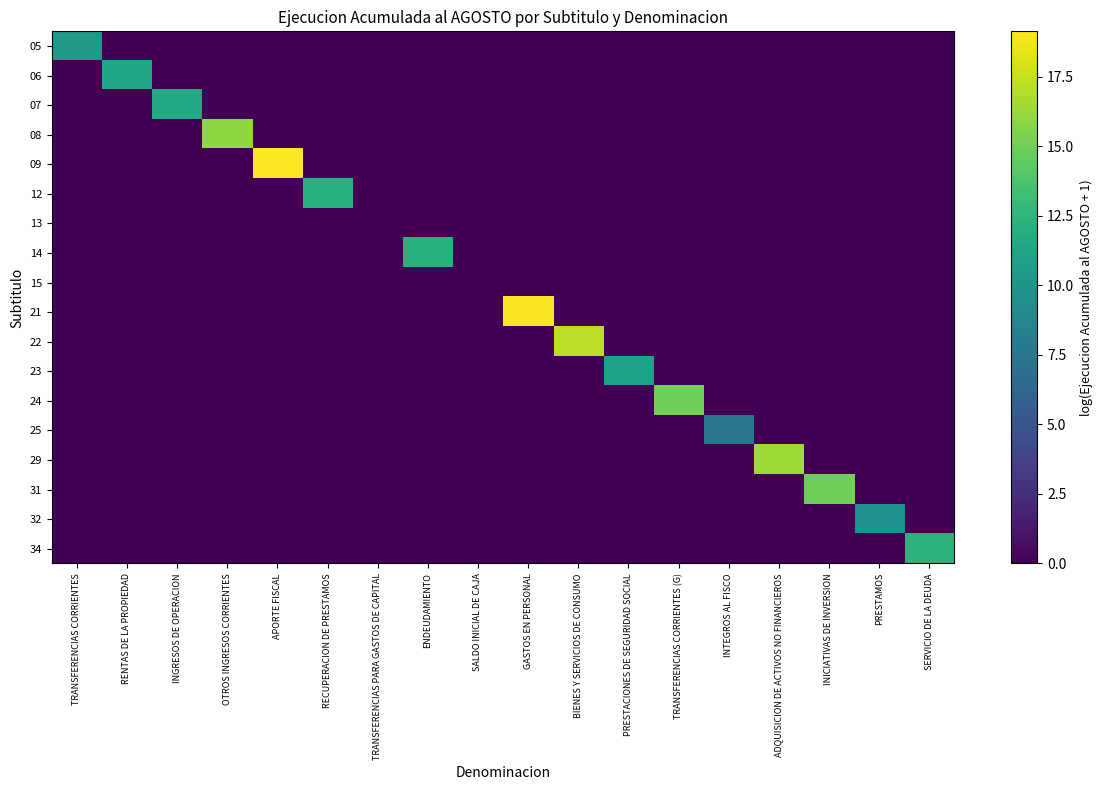

Reading left to right, what are all the values shown in this chart?

05: TRANSFERENCIAS CORRIENTES=10.3	RENTAS DE LA PROPIEDAD=0.0	INGRESOS DE OPERACION=0.0	OTROS INGRESOS CORRIENTES=0.0	APORTE FISCAL=0.0	RECUPERACION DE PRESTAMOS=0.0	TRANSFERENCIAS PARA GASTOS DE CAPITAL=0.0	ENDEUDAMIENTO=0.0	SALDO INICIAL DE CAJA=0.0	GASTOS EN PERSONAL=0.0	BIENES Y SERVICIOS DE CONSUMO=0.0	PRESTACIONES DE SEGURIDAD SOCIAL=0.0	TRANSFERENCIAS CORRIENTES (G)=0.0	INTEGROS AL FISCO=0.0	ADQUISICION DE ACTIVOS NO FINANCIEROS=0.0	INICIATIVAS DE INVERSION=0.0	PRESTAMOS=0.0	SERVICIO DE LA DEUDA=0.0
06: TRANSFERENCIAS CORRIENTES=0.0	RENTAS DE LA PROPIEDAD=11.2	INGRESOS DE OPERACION=0.0	OTROS INGRESOS CORRIENTES=0.0	APORTE FISCAL=0.0	RECUPERACION DE PRESTAMOS=0.0	TRANSFERENCIAS PARA GASTOS DE CAPITAL=0.0	ENDEUDAMIENTO=0.0	SALDO INICIAL DE CAJA=0.0	GASTOS EN PERSONAL=0.0	BIENES Y SERVICIOS DE CONSUMO=0.0	PRESTACIONES DE SEGURIDAD SOCIAL=0.0	TRANSFERENCIAS CORRIENTES (G)=0.0	INTEGROS AL FISCO=0.0	ADQUISICION DE ACTIVOS NO FINANCIEROS=0.0	INICIATIVAS DE INVERSION=0.0	PRESTAMOS=0.0	SERVICIO DE LA DEUDA=0.0
07: TRANSFERENCIAS CORRIENTES=0.0	RENTAS DE LA PROPIEDAD=0.0	INGRESOS DE OPERACION=11.4	OTROS INGRESOS CORRIENTES=0.0	APORTE FISCAL=0.0	RECUPERACION DE PRESTAMOS=0.0	TRANSFERENCIAS PARA GASTOS DE CAPITAL=0.0	ENDEUDAMIENTO=0.0	SALDO INICIAL DE CAJA=0.0	GASTOS EN PERSONAL=0.0	BIENES Y SERVICIOS DE CONSUMO=0.0	PRESTACIONES DE SEGURIDAD SOCIAL=0.0	TRANSFERENCIAS CORRIENTES (G)=0.0	INTEGROS AL FISCO=0.0	ADQUISICION DE ACTIVOS NO FINANCIEROS=0.0	INICIATIVAS DE INVERSION=0.0	PRESTAMOS=0.0	SERVICIO DE LA DEUDA=0.0
08: TRANSFERENCIAS CORRIENTES=0.0	RENTAS DE LA PROPIEDAD=0.0	INGRESOS DE OPERACION=0.0	OTROS INGRESOS CORRIENTES=16.0	APORTE FISCAL=0.0	RECUPERACION DE PRESTAMOS=0.0	TRANSFERENCIAS PARA GASTOS DE CAPITAL=0.0	ENDEUDAMIENTO=0.0	SALDO INICIAL DE CAJA=0.0	GASTOS EN PERSONAL=0.0	BIENES Y SERVICIOS DE CONSUMO=0.0	PRESTACIONES DE SEGURIDAD SOCIAL=0.0	TRANSFERENCIAS CORRIENTES (G)=0.0	INTEGROS AL FISCO=0.0	ADQUISICION DE ACTIVOS NO FINANCIEROS=0.0	INICIATIVAS DE INVERSION=0.0	PRESTAMOS=0.0	SERVICIO DE LA DEUDA=0.0
09: TRANSFERENCIAS CORRIENTES=0.0	RENTAS DE LA PROPIEDAD=0.0	INGRESOS DE OPERACION=0.0	OTROS INGRESOS CORRIENTES=0.0	APORTE FISCAL=19.1	RECUPERACION DE PRESTAMOS=0.0	TRANSFERENCIAS PARA GASTOS DE CAPITAL=0.0	ENDEUDAMIENTO=0.0	SALDO INICIAL DE CAJA=0.0	GASTOS EN PERSONAL=0.0	BIENES Y SERVICIOS DE CONSUMO=0.0	PRESTACIONES DE SEGURIDAD SOCIAL=0.0	TRANSFERENCIAS CORRIENTES (G)=0.0	INTEGROS AL FISCO=0.0	ADQUISICION DE ACTIVOS NO FINANCIEROS=0.0	INICIATIVAS DE INVERSION=0.0	PRESTAMOS=0.0	SERVICIO DE LA DEUDA=0.0
12: TRANSFERENCIAS CORRIENTES=0.0	RENTAS DE LA PROPIEDAD=0.0	INGRESOS DE OPERACION=0.0	OTROS INGRESOS CORRIENTES=0.0	APORTE FISCAL=0.0	RECUPERACION DE PRESTAMOS=12.2	TRANSFERENCIAS PARA GASTOS DE CAPITAL=0.0	ENDEUDAMIENTO=0.0	SALDO INICIAL DE CAJA=0.0	GASTOS EN PERSONAL=0.0	BIENES Y SERVICIOS DE CONSUMO=0.0	PRESTACIONES DE SEGURIDAD SOCIAL=0.0	TRANSFERENCIAS CORRIENTES (G)=0.0	INTEGROS AL FISCO=0.0	ADQUISICION DE ACTIVOS NO FINANCIEROS=0.0	INICIATIVAS DE INVERSION=0.0	PRESTAMOS=0.0	SERVICIO DE LA DEUDA=0.0
13: TRANSFERENCIAS CORRIENTES=0.0	RENTAS DE LA PROPIEDAD=0.0	INGRESOS DE OPERACION=0.0	OTROS INGRESOS CORRIENTES=0.0	APORTE FISCAL=0.0	RECUPERACION DE PRESTAMOS=0.0	TRANSFERENCIAS PARA GASTOS DE CAPITAL=0.0	ENDEUDAMIENTO=0.0	SALDO INICIAL DE CAJA=0.0	GASTOS EN PERSONAL=0.0	BIENES Y SERVICIOS DE CONSUMO=0.0	PRESTACIONES DE SEGURIDAD SOCIAL=0.0	TRANSFERENCIAS CORRIENTES (G)=0.0	INTEGROS AL FISCO=0.0	ADQUISICION DE ACTIVOS NO FINANCIEROS=0.0	INICIATIVAS DE INVERSION=0.0	PRESTAMOS=0.0	SERVICIO DE LA DEUDA=0.0
14: TRANSFERENCIAS CORRIENTES=0.0	RENTAS DE LA PROPIEDAD=0.0	INGRESOS DE OPERACION=0.0	OTROS INGRESOS CORRIENTES=0.0	APORTE FISCAL=0.0	RECUPERACION DE PRESTAMOS=0.0	TRANSFERENCIAS PARA GASTOS DE CAPITAL=0.0	ENDEUDAMIENTO=12.2	SALDO INICIAL DE CAJA=0.0	GASTOS EN PERSONAL=0.0	BIENES Y SERVICIOS DE CONSUMO=0.0	PRESTACIONES DE SEGURIDAD SOCIAL=0.0	TRANSFERENCIAS CORRIENTES (G)=0.0	INTEGROS AL FISCO=0.0	ADQUISICION DE ACTIVOS NO FINANCIEROS=0.0	INICIATIVAS DE INVERSION=0.0	PRESTAMOS=0.0	SERVICIO DE LA DEUDA=0.0
15: TRANSFERENCIAS CORRIENTES=0.0	RENTAS DE LA PROPIEDAD=0.0	INGRESOS DE OPERACION=0.0	OTROS INGRESOS CORRIENTES=0.0	APORTE FISCAL=0.0	RECUPERACION DE PRESTAMOS=0.0	TRANSFERENCIAS PARA GASTOS DE CAPITAL=0.0	ENDEUDAMIENTO=0.0	SALDO INICIAL DE CAJA=0.0	GASTOS EN PERSONAL=0.0	BIENES Y SERVICIOS DE CONSUMO=0.0	PRESTACIONES DE SEGURIDAD SOCIAL=0.0	TRANSFERENCIAS CORRIENTES (G)=0.0	INTEGROS AL FISCO=0.0	ADQUISICION DE ACTIVOS NO FINANCIEROS=0.0	INICIATIVAS DE INVERSION=0.0	PRESTAMOS=0.0	SERVICIO DE LA DEUDA=0.0
21: TRANSFERENCIAS CORRIENTES=0.0	RENTAS DE LA PROPIEDAD=0.0	INGRESOS DE OPERACION=0.0	OTROS INGRESOS CORRIENTES=0.0	APORTE FISCAL=0.0	RECUPERACION DE PRESTAMOS=0.0	TRANSFERENCIAS PARA GASTOS DE CAPITAL=0.0	ENDEUDAMIENTO=0.0	SALDO INICIAL DE CAJA=0.0	GASTOS EN PERSONAL=19.0	BIENES Y SERVICIOS DE CONSUMO=0.0	PRESTACIONES DE SEGURIDAD SOCIAL=0.0	TRANSFERENCIAS CORRIENTES (G)=0.0	INTEGROS AL FISCO=0.0	ADQUISICION DE ACTIVOS NO FINANCIEROS=0.0	INICIATIVAS DE INVERSION=0.0	PRESTAMOS=0.0	SERVICIO DE LA DEUDA=0.0
22: TRANSFERENCIAS CORRIENTES=0.0	RENTAS DE LA PROPIEDAD=0.0	INGRESOS DE OPERACION=0.0	OTROS INGRESOS CORRIENTES=0.0	APORTE FISCAL=0.0	RECUPERACION DE PRESTAMOS=0.0	TRANSFERENCIAS PARA GASTOS DE CAPITAL=0.0	ENDEUDAMIENTO=0.0	SALDO INICIAL DE CAJA=0.0	GASTOS EN PERSONAL=0.0	BIENES Y SERVICIOS DE CONSUMO=17.2	PRESTACIONES DE SEGURIDAD SOCIAL=0.0	TRANSFERENCIAS CORRIENTES (G)=0.0	INTEGROS AL FISCO=0.0	ADQUISICION DE ACTIVOS NO FINANCIEROS=0.0	INICIATIVAS DE INVERSION=0.0	PRESTAMOS=0.0	SERVICIO DE LA DEUDA=0.0
23: TRANSFERENCIAS CORRIENTES=0.0	RENTAS DE LA PROPIEDAD=0.0	INGRESOS DE OPERACION=0.0	OTROS INGRESOS CORRIENTES=0.0	APORTE FISCAL=0.0	RECUPERACION DE PRESTAMOS=0.0	TRANSFERENCIAS PARA GASTOS DE CAPITAL=0.0	ENDEUDAMIENTO=0.0	SALDO INICIAL DE CAJA=0.0	GASTOS EN PERSONAL=0.0	BIENES Y SERVICIOS DE CONSUMO=0.0	PRESTACIONES DE SEGURIDAD SOCIAL=10.9	TRANSFERENCIAS CORRIENTES (G)=0.0	INTEGROS AL FISCO=0.0	ADQUISICION DE ACTIVOS NO FINANCIEROS=0.0	INICIATIVAS DE INVERSION=0.0	PRESTAMOS=0.0	SERVICIO DE LA DEUDA=0.0
24: TRANSFERENCIAS CORRIENTES=0.0	RENTAS DE LA PROPIEDAD=0.0	INGRESOS DE OPERACION=0.0	OTROS INGRESOS CORRIENTES=0.0	APORTE FISCAL=0.0	RECUPERACION DE PRESTAMOS=0.0	TRANSFERENCIAS PARA GASTOS DE CAPITAL=0.0	ENDEUDAMIENTO=0.0	SALDO INICIAL DE CAJA=0.0	GASTOS EN PERSONAL=0.0	BIENES Y SERVICIOS DE CONSUMO=0.0	PRESTACIONES DE SEGURIDAD SOCIAL=0.0	TRANSFERENCIAS CORRIENTES (G)=14.9	INTEGROS AL FISCO=0.0	ADQUISICION DE ACTIVOS NO FINANCIEROS=0.0	INICIATIVAS DE INVERSION=0.0	PRESTAMOS=0.0	SERVICIO DE LA DEUDA=0.0
25: TRANSFERENCIAS CORRIENTES=0.0	RENTAS DE LA PROPIEDAD=0.0	INGRESOS DE OPERACION=0.0	OTROS INGRESOS CORRIENTES=0.0	APORTE FISCAL=0.0	RECUPERACION DE PRESTAMOS=0.0	TRANSFERENCIAS PARA GASTOS DE CAPITAL=0.0	ENDEUDAMIENTO=0.0	SALDO INICIAL DE CAJA=0.0	GASTOS EN PERSONAL=0.0	BIENES Y SERVICIOS DE CONSUMO=0.0	PRESTACIONES DE SEGURIDAD SOCIAL=0.0	TRANSFERENCIAS CORRIENTES (G)=0.0	INTEGROS AL FISCO=7.6	ADQUISICION DE ACTIVOS NO FINANCIEROS=0.0	INICIATIVAS DE INVERSION=0.0	PRESTAMOS=0.0	SERVICIO DE LA DEUDA=0.0
29: TRANSFERENCIAS CORRIENTES=0.0	RENTAS DE LA PROPIEDAD=0.0	INGRESOS DE OPERACION=0.0	OTROS INGRESOS CORRIENTES=0.0	APORTE FISCAL=0.0	RECUPERACION DE PRESTAMOS=0.0	TRANSFERENCIAS PARA GASTOS DE CAPITAL=0.0	ENDEUDAMIENTO=0.0	SALDO INICIAL DE CAJA=0.0	GASTOS EN PERSONAL=0.0	BIENES Y SERVICIOS DE CONSUMO=0.0	PRESTACIONES DE SEGURIDAD SOCIAL=0.0	TRANSFERENCIAS CORRIENTES (G)=0.0	INTEGROS AL FISCO=0.0	ADQUISICION DE ACTIVOS NO FINANCIEROS=16.4	INICIATIVAS DE INVERSION=0.0	PRESTAMOS=0.0	SERVICIO DE LA DEUDA=0.0
31: TRANSFERENCIAS CORRIENTES=0.0	RENTAS DE LA PROPIEDAD=0.0	INGRESOS DE OPERACION=0.0	OTROS INGRESOS CORRIENTES=0.0	APORTE FISCAL=0.0	RECUPERACION DE PRESTAMOS=0.0	TRANSFERENCIAS PARA GASTOS DE CAPITAL=0.0	ENDEUDAMIENTO=0.0	SALDO INICIAL DE CAJA=0.0	GASTOS EN PERSONAL=0.0	BIENES Y SERVICIOS DE CONSUMO=0.0	PRESTACIONES DE SEGURIDAD SOCIAL=0.0	TRANSFERENCIAS CORRIENTES (G)=0.0	INTEGROS AL FISCO=0.0	ADQUISICION DE ACTIVOS NO FINANCIEROS=0.0	INICIATIVAS DE INVERSION=14.9	PRESTAMOS=0.0	SERVICIO DE LA DEUDA=0.0
32: TRANSFERENCIAS CORRIENTES=0.0	RENTAS DE LA PROPIEDAD=0.0	INGRESOS DE OPERACION=0.0	OTROS INGRESOS CORRIENTES=0.0	APORTE FISCAL=0.0	RECUPERACION DE PRESTAMOS=0.0	TRANSFERENCIAS PARA GASTOS DE CAPITAL=0.0	ENDEUDAMIENTO=0.0	SALDO INICIAL DE CAJA=0.0	GASTOS EN PERSONAL=0.0	BIENES Y SERVICIOS DE CONSUMO=0.0	PRESTACIONES DE SEGURIDAD SOCIAL=0.0	TRANSFERENCIAS CORRIENTES (G)=0.0	INTEGROS AL FISCO=0.0	ADQUISICION DE ACTIVOS NO FINANCIEROS=0.0	INICIATIVAS DE INVERSION=0.0	PRESTAMOS=9.8	SERVICIO DE LA DEUDA=0.0
34: TRANSFERENCIAS CORRIENTES=0.0	RENTAS DE LA PROPIEDAD=0.0	INGRESOS DE OPERACION=0.0	OTROS INGRESOS CORRIENTES=0.0	APORTE FISCAL=0.0	RECUPERACION DE PRESTAMOS=0.0	TRANSFERENCIAS PARA GASTOS DE CAPITAL=0.0	ENDEUDAMIENTO=0.0	SALDO INICIAL DE CAJA=0.0	GASTOS EN PERSONAL=0.0	BIENES Y SERVICIOS DE CONSUMO=0.0	PRESTACIONES DE SEGURIDAD SOCIAL=0.0	TRANSFERENCIAS CORRIENTES (G)=0.0	INTEGROS AL FISCO=0.0	ADQUISICION DE ACTIVOS NO FINANCIEROS=0.0	INICIATIVAS DE INVERSION=0.0	PRESTAMOS=0.0	SERVICIO DE LA DEUDA=12.4